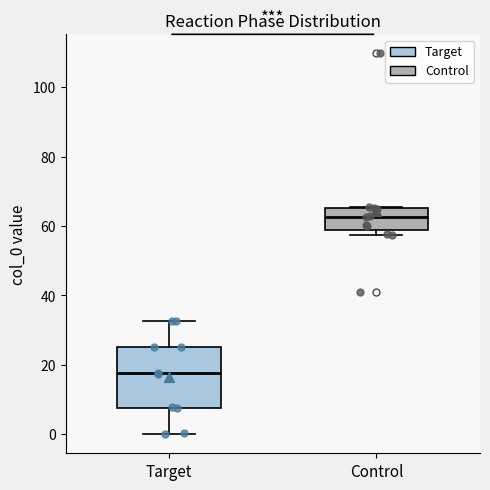

Reading left to right, read every box against the y-axis: the position of its median line, the range the box covers, and the ends of its whiskers. The values are not printed on the chart, so give them approximately, as read against the axis.

Target: median 18, box 8 to 26, whiskers 0 to 32
Control: median 62, box 58 to 66, whiskers 58 (just below the box's lower edge) to 66